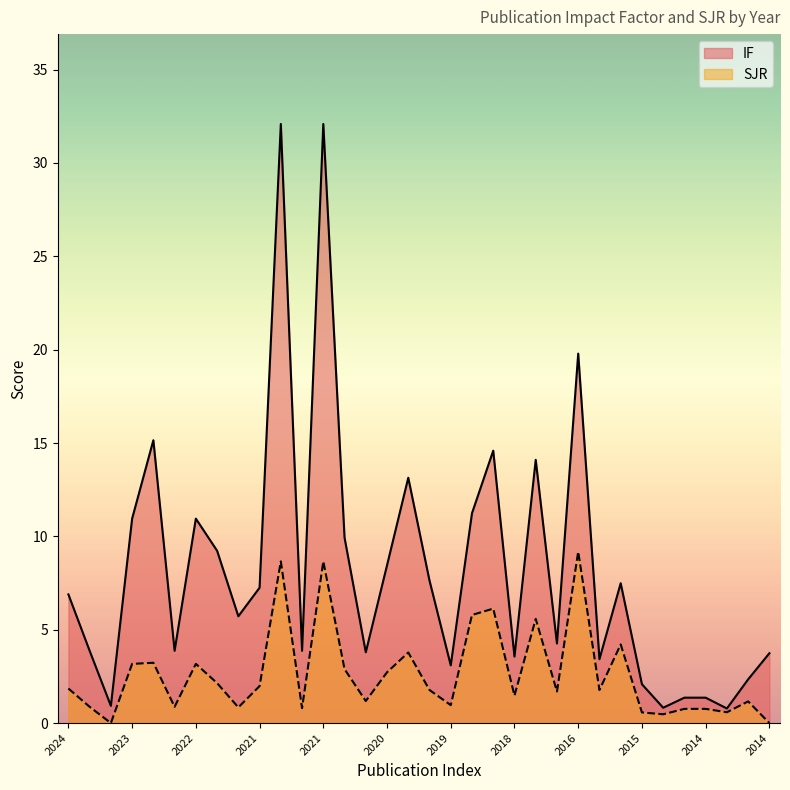

At which label does IF first exceed 6?

2024